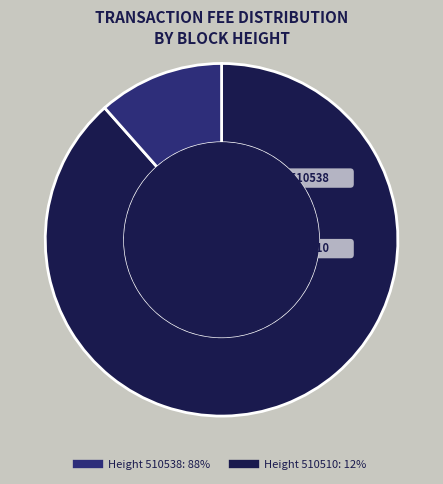

What is the largest slice in the pie chart?

510538